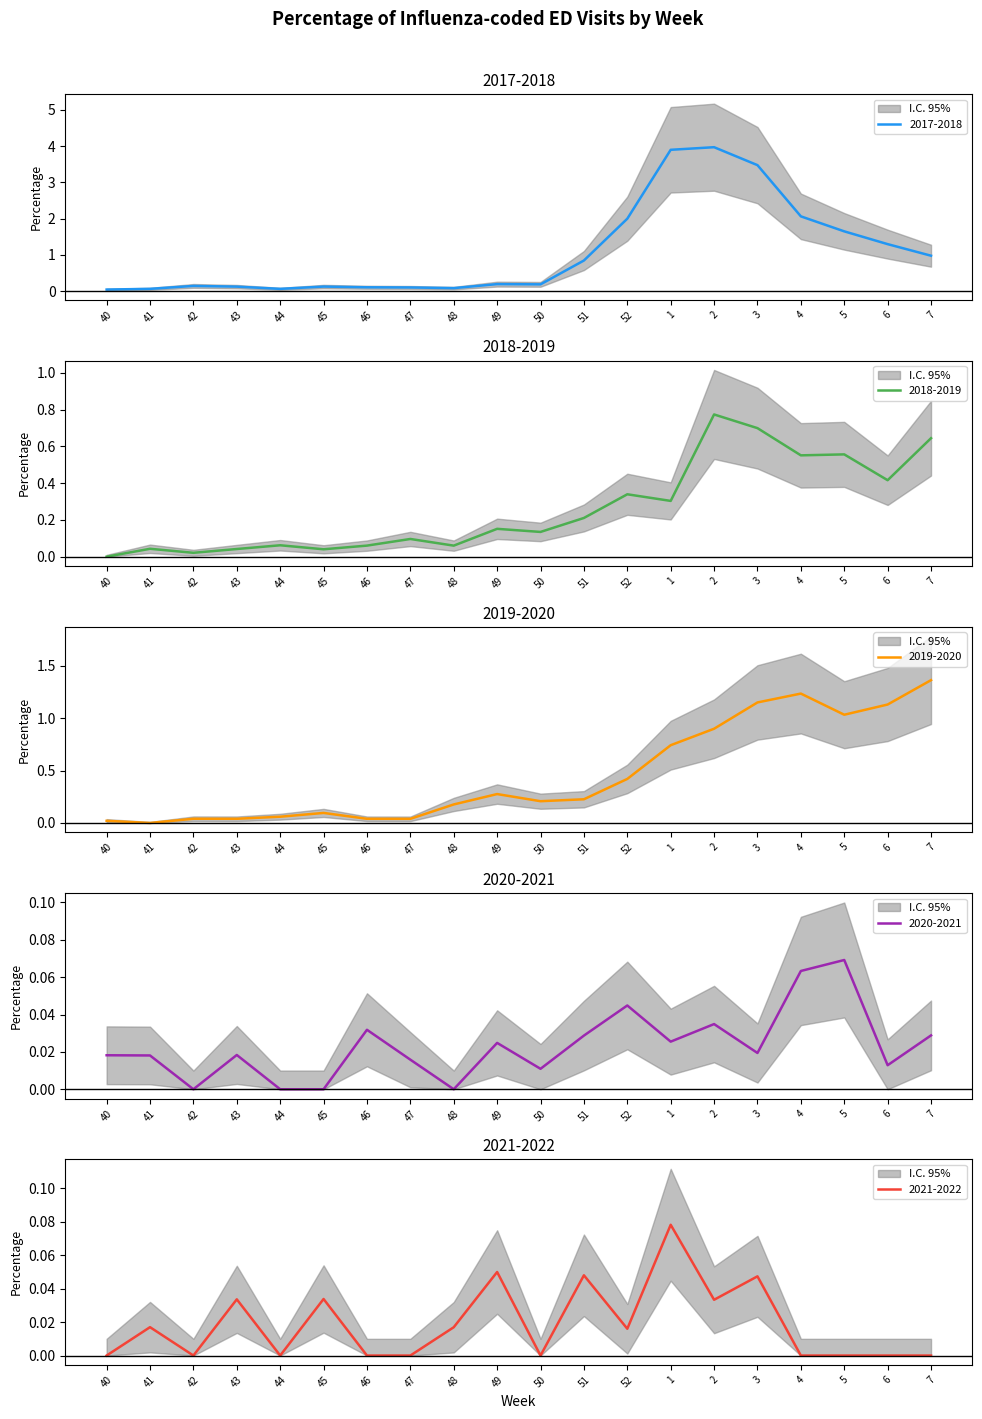

Which series has the largest range (max minus min)?

2017-2018